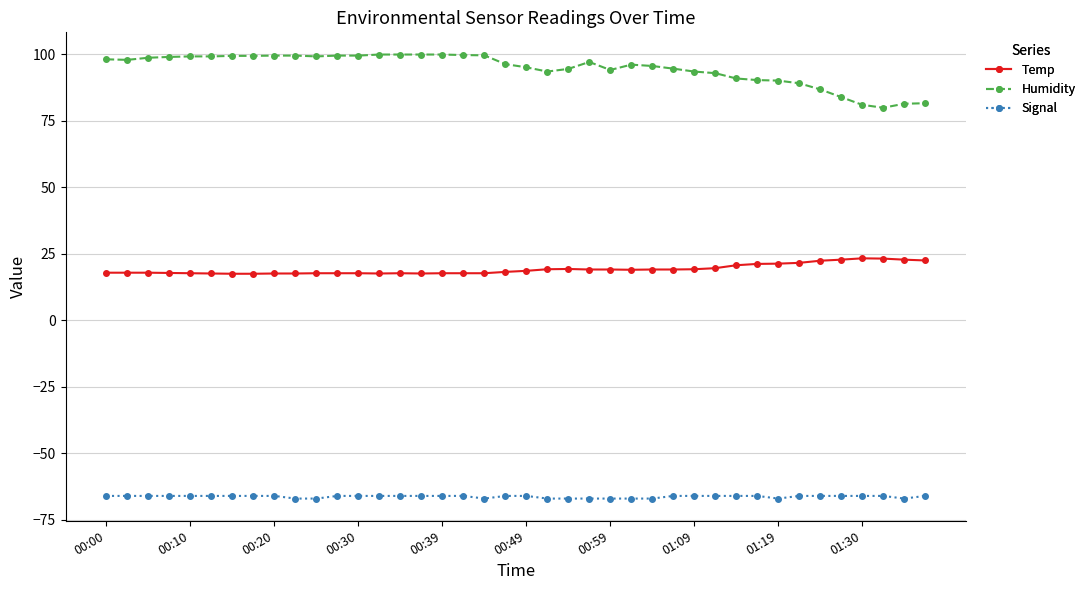

What is the lowest value of the Humidity series?

79.9